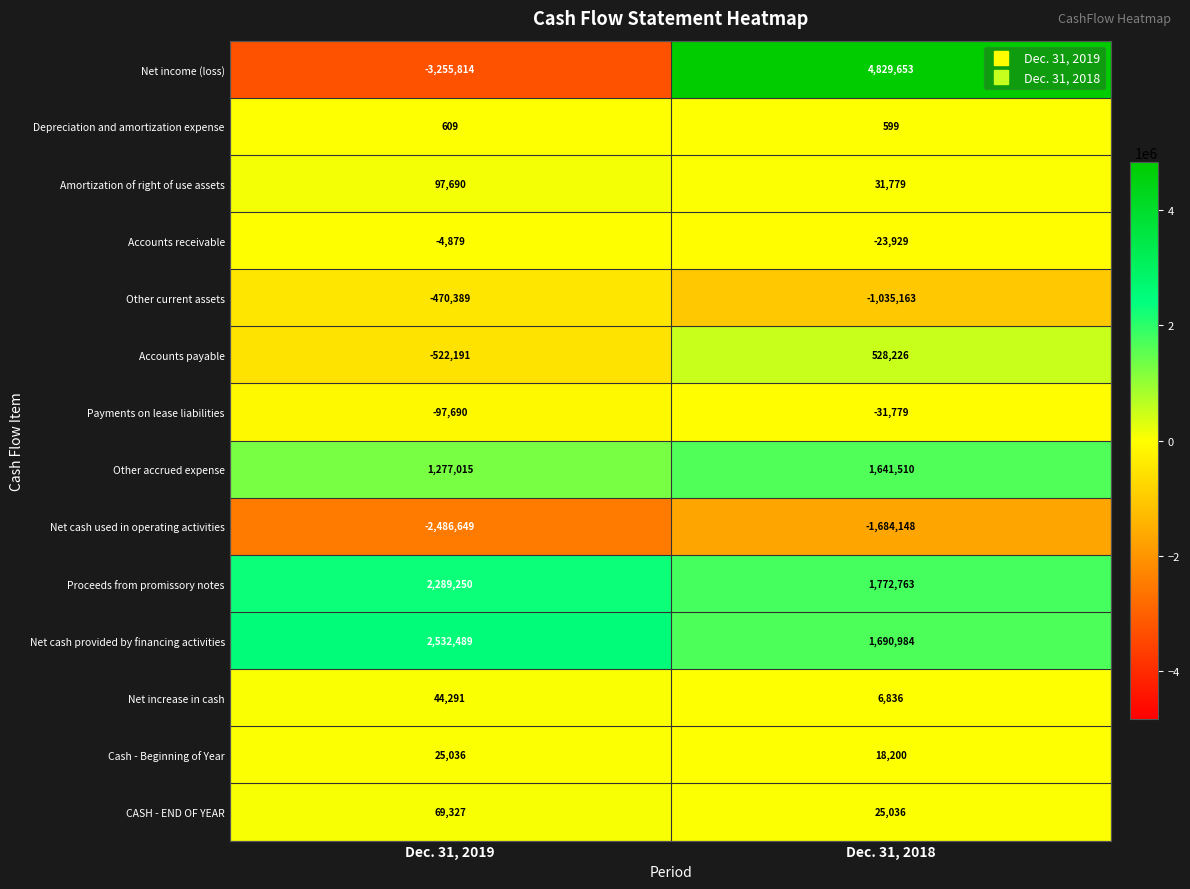

Reading left to right, what are all the values shown in this chart?

Net income (loss): -3255814	4829653
Depreciation and amortization expense: 609	599
Amortization of right of use assets: 97690	31779
Accounts receivable: -4879	-23929
Other current assets: -470389	-1035163
Accounts payable: -522191	528226
Payments on lease liabilities: -97690	-31779
Other accrued expense: 1277015	1641510
Net cash used in operating activities: -2486649	-1684148
Proceeds from promissory notes: 2289250	1772763
Net cash provided by financing activities: 2532489	1690984
Net increase in cash: 44291	6836
Cash - Beginning of Year: 25036	18200
CASH - END OF YEAR: 69327	25036